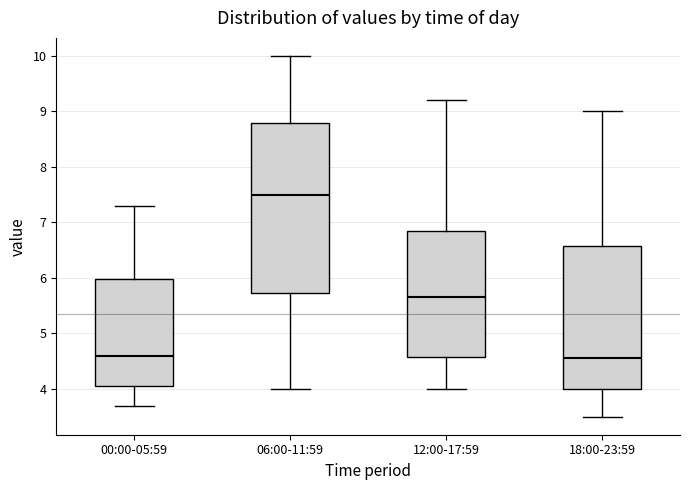

Where does the lower whisker of the box for 00:00-05:59 end on the y-axis? The values are not printed on the chart, so give them approximately, as read against the axis.

3.7